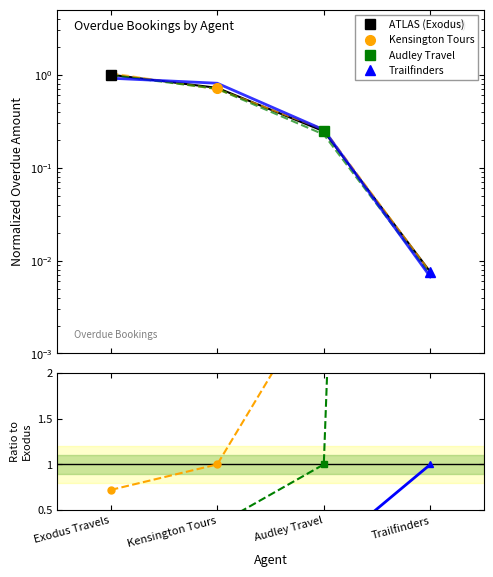

Between Kensington Tours and Audley Travel, which series saw the biggest shift?

Kensington Tours